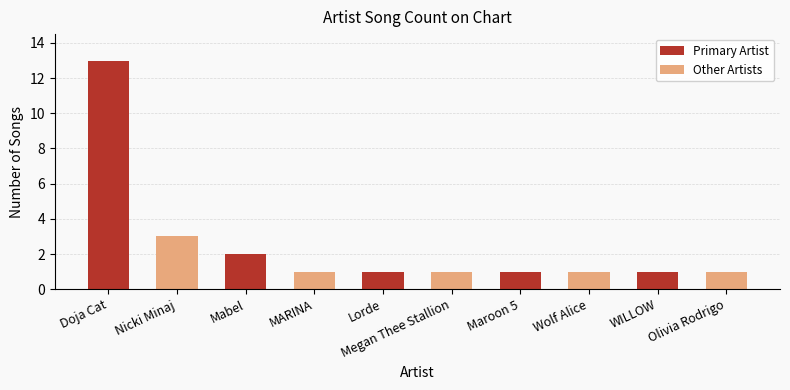

Reading left to right, what are all the values shown in this chart?

Doja Cat=13	Nicki Minaj=3	Mabel=2	MARINA=1	Lorde=1	Megan Thee Stallion=1	Maroon 5=1	Wolf Alice=1	WILLOW=1	Olivia Rodrigo=1